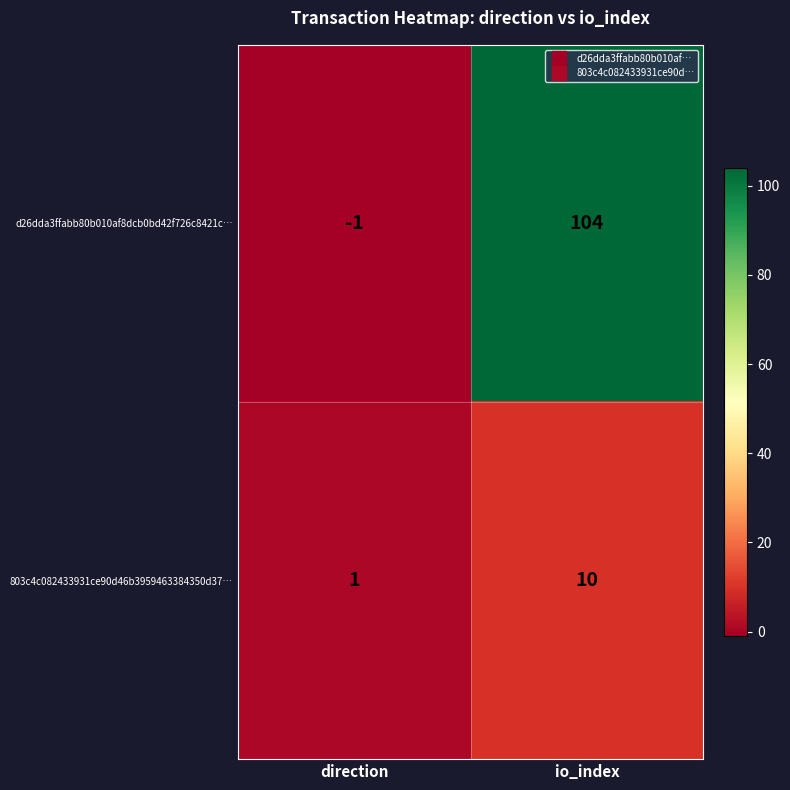

Where is 803c4c082433931ce90d46b3959463384350d37… nearest to the value 5?

direction